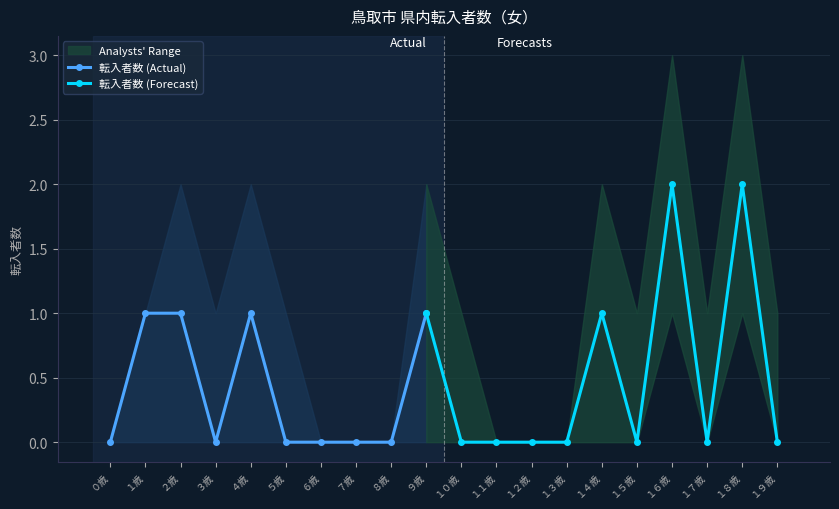

True or false: 転入者数 (Actual) has more than 0 points higher than both neighbors.

True